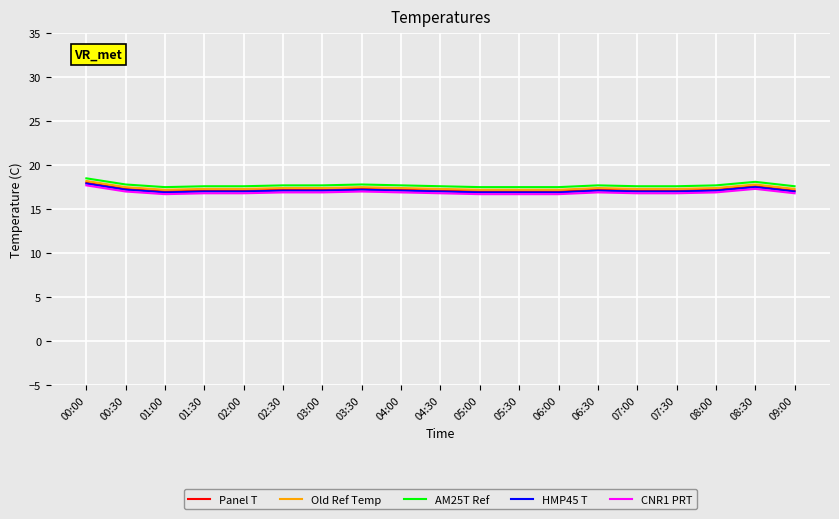

True or false: Panel T has a value of 10.0 at 07:30.

False